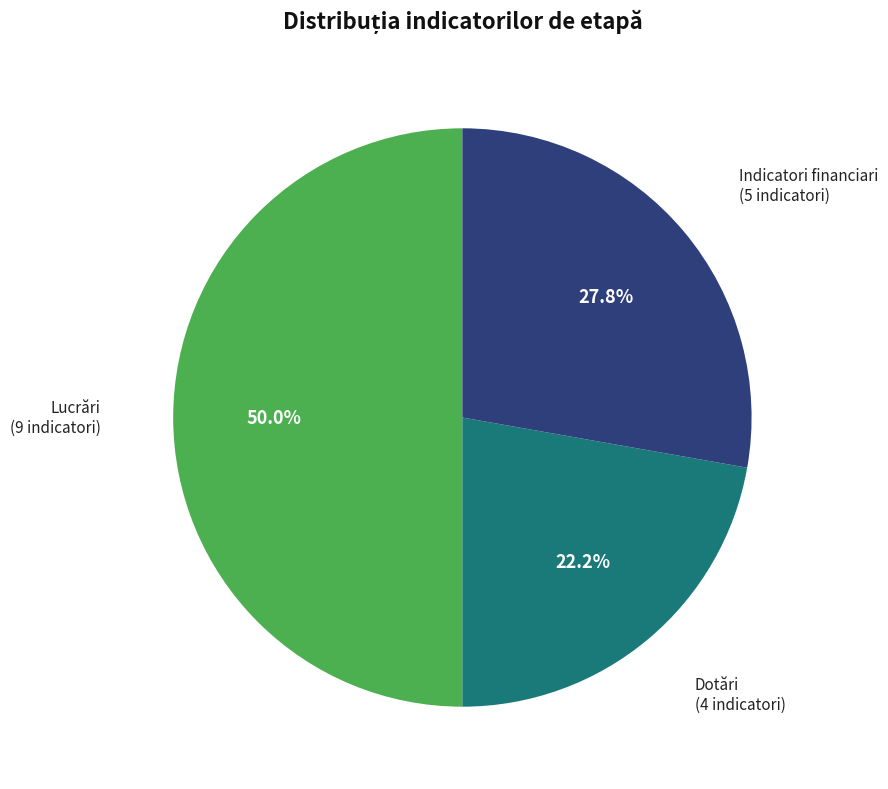

Is it true that Indicatori financiari is 28% of the pie?

True